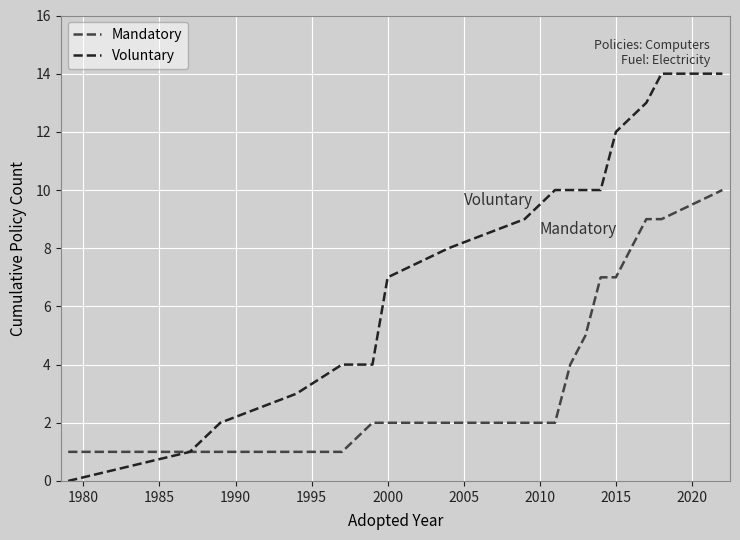

Rank the series by their maximum value, from highest to lowest.

Voluntary, Mandatory